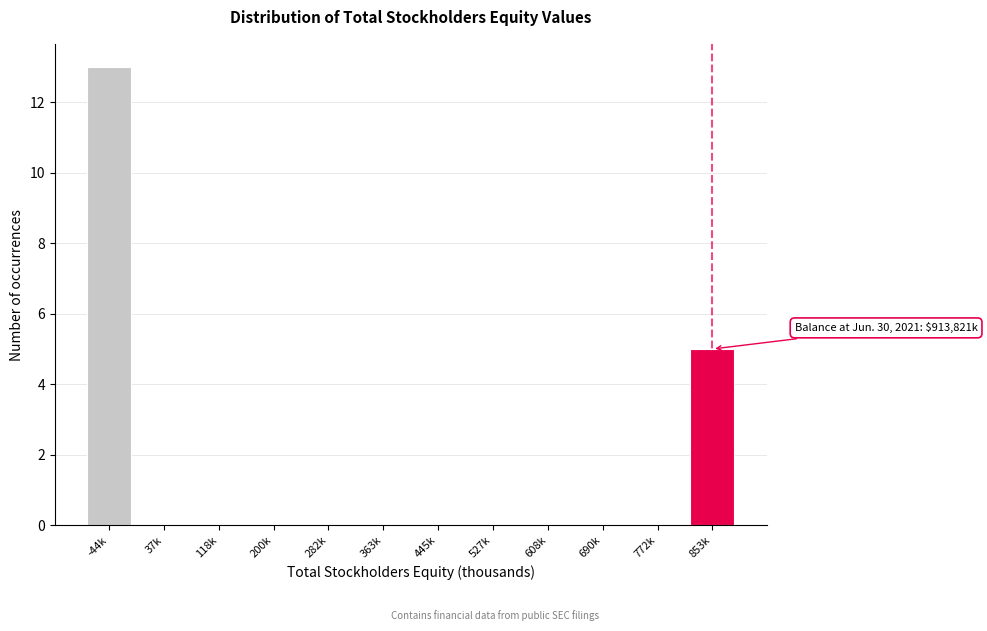

Reading right to left, what are all the values shown in this chart?

853k=5	772k=0	690k=0	608k=0	527k=0	445k=0	363k=0	282k=0	200k=0	118k=0	37k=0	-44k=13